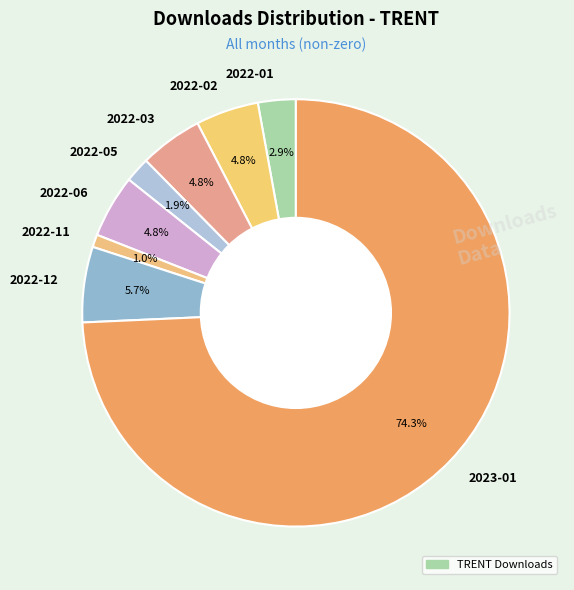

To the nearest percent, what is the difference between the 2022-01 and 2022-12 slice percentages?

3%